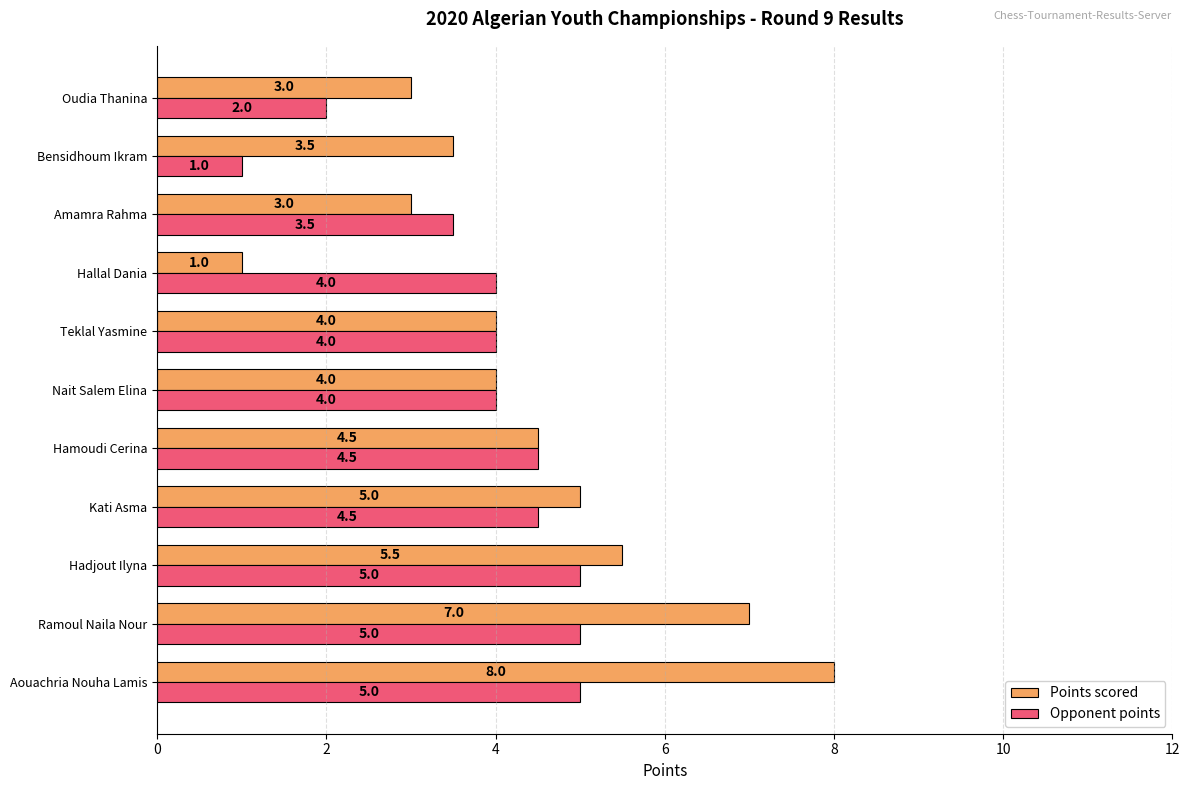

Rank the series at Hallal Dania from highest to lowest value.

Opponent points, Points scored